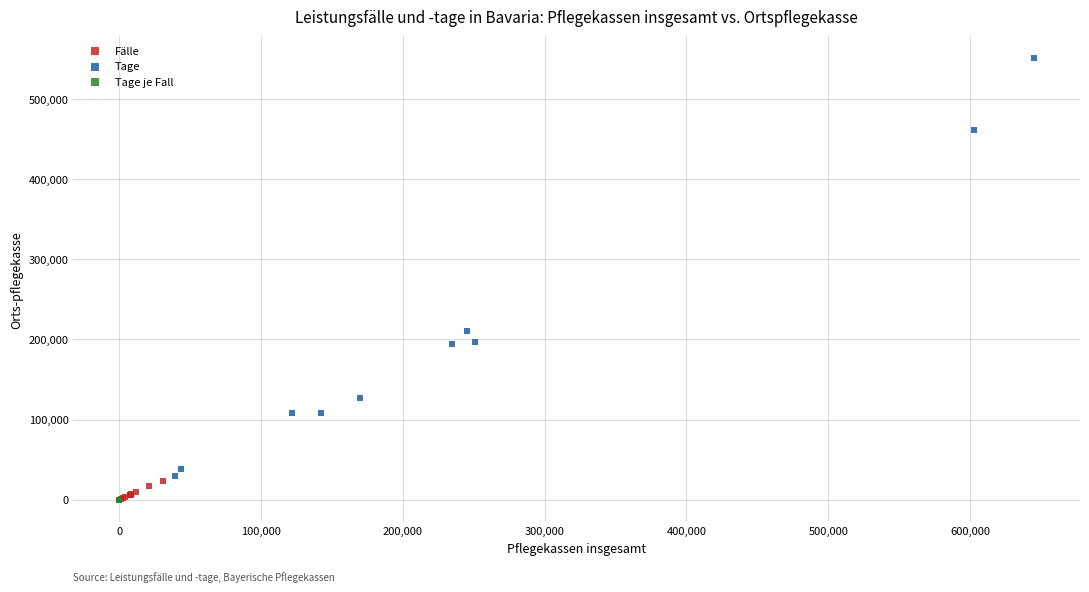

Which series reaches the maximum Y coordinate?

Tage